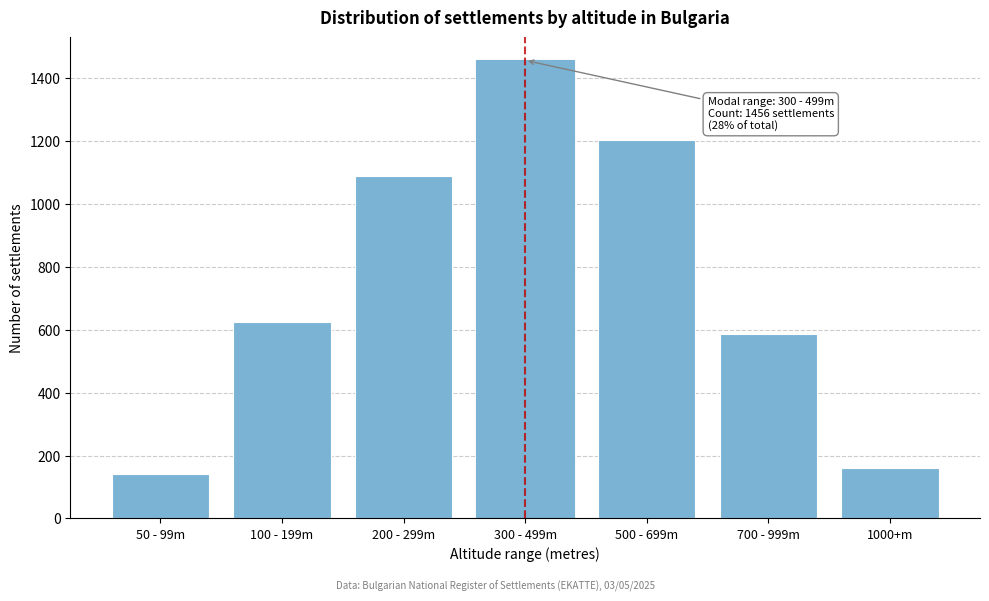

Reading left to right, what are all the values shown in this chart?

50 - 99m=142	100 - 199m=623	200 - 299m=1089	300 - 499m=1456	500 - 699m=1203	700 - 999m=587	1000+m=159